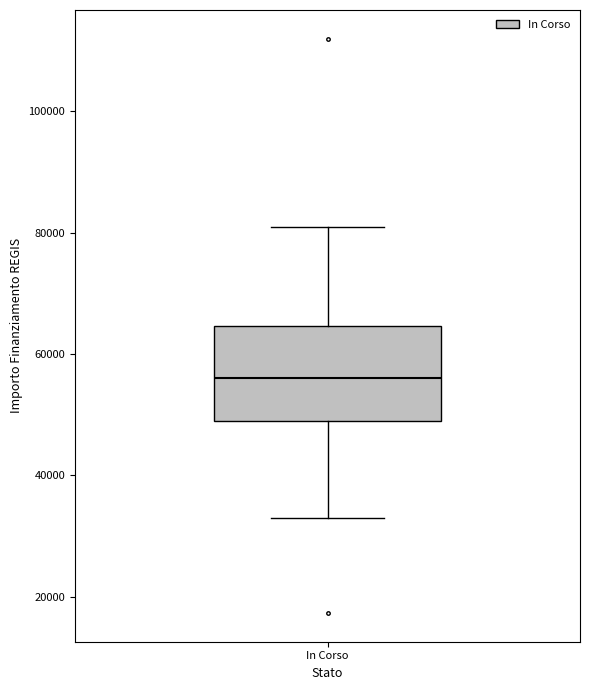

Where does the median line of the box for In Corso sit on the y-axis? The values are not printed on the chart, so give them approximately, as read against the axis.

56000